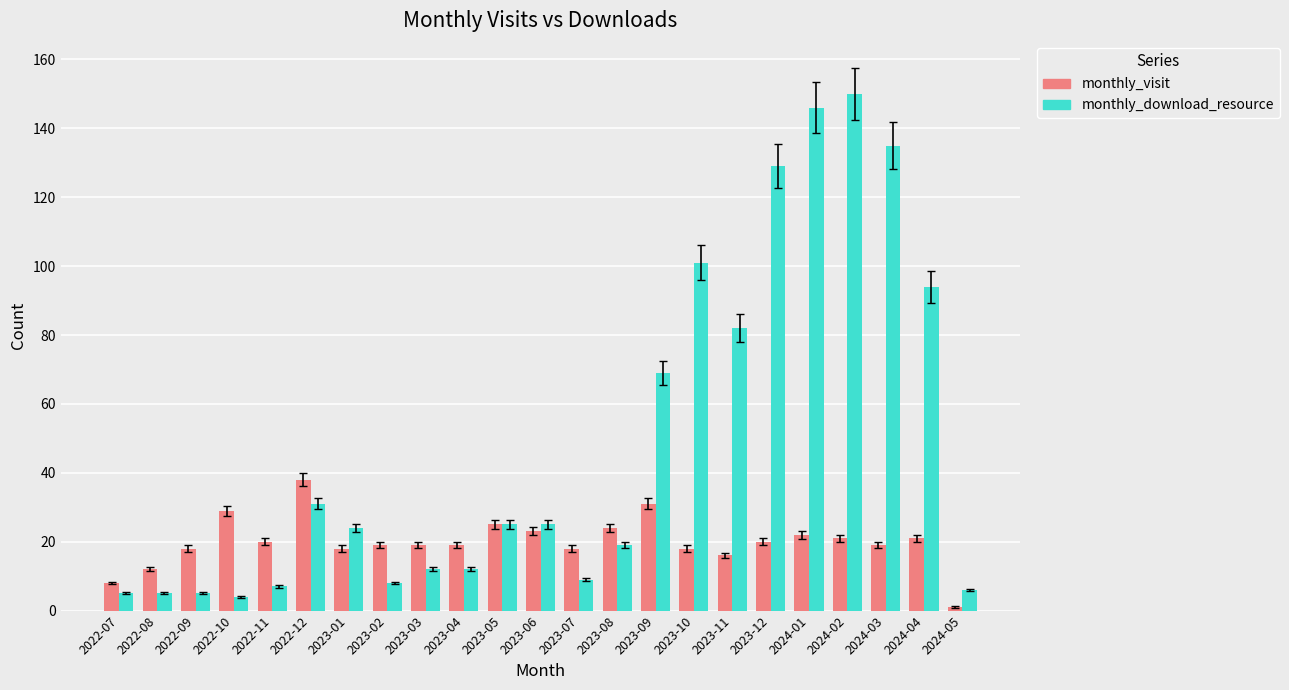

What is the difference between the monthly_download_resource values at 2022-10 and 2024-05?

2